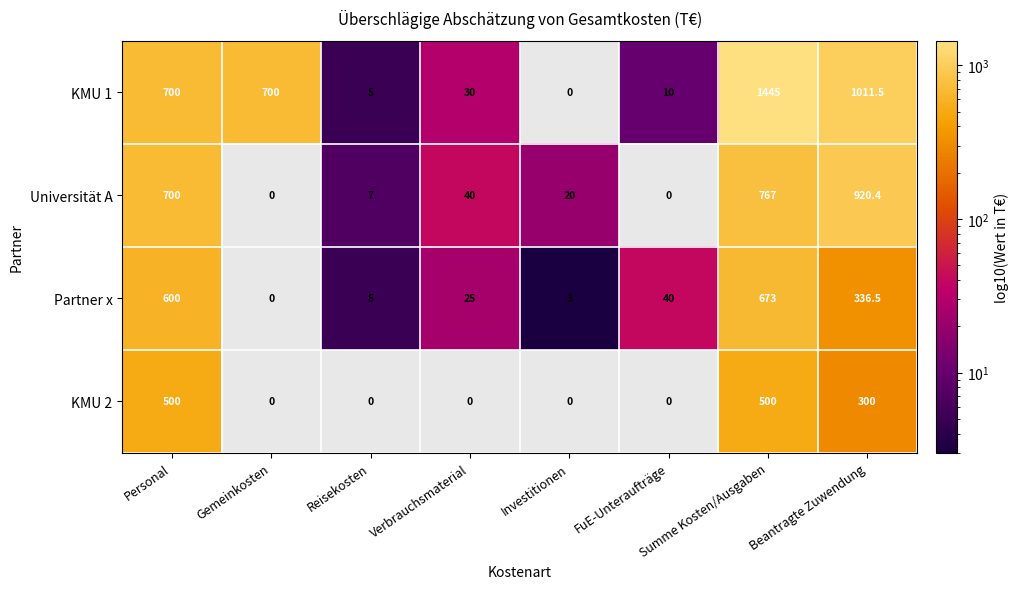

At how many categories does at least one series exceed 952?

2